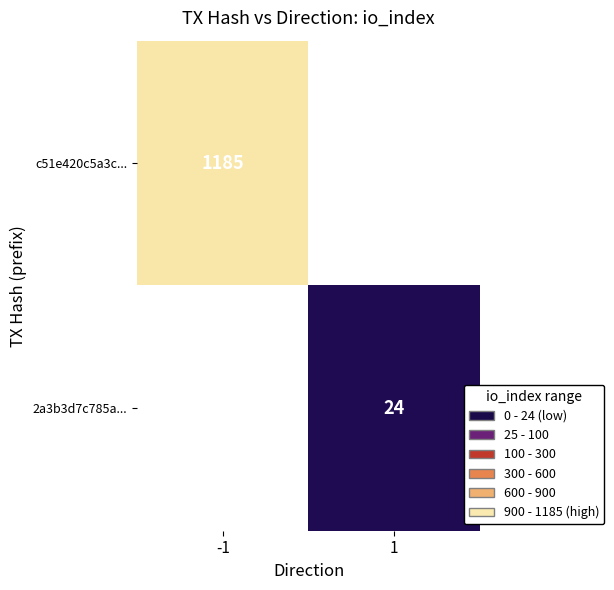

True or false: c51e420c5a3c... has a value of 814 at -1.

False